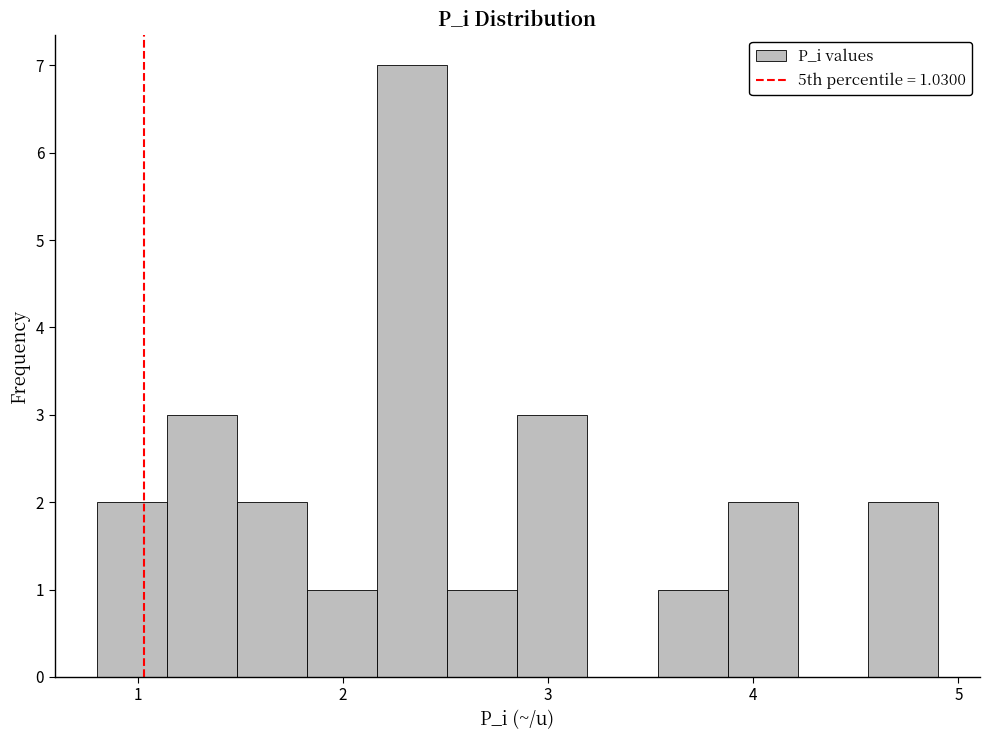

Around what value on the x-axis is the tallest bar? Give the approximate position of its centre, as read against the axis.

2.3